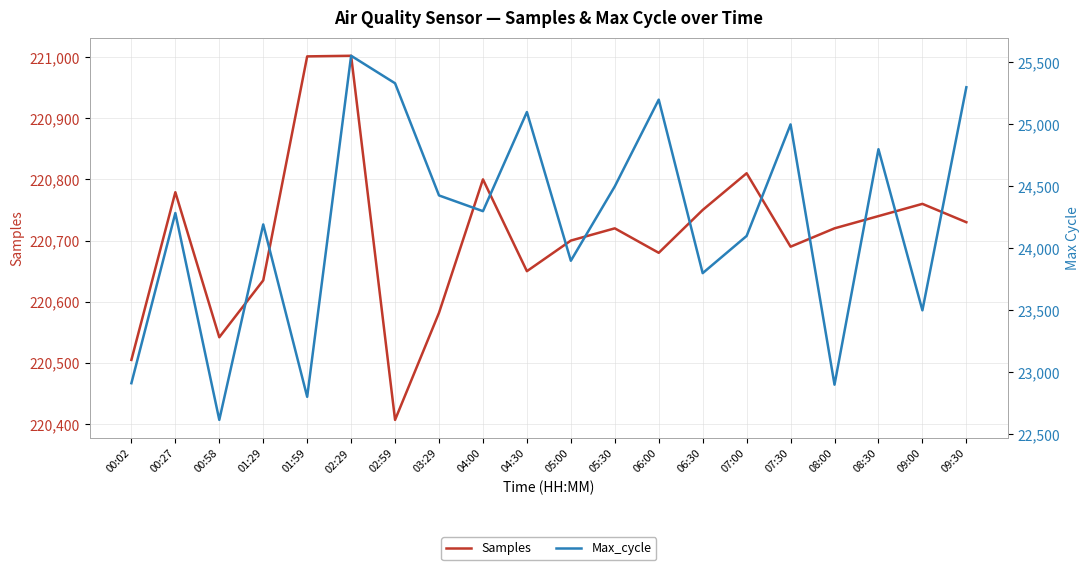

Which series changed the most between 05:30 and 09:00?

Max_cycle